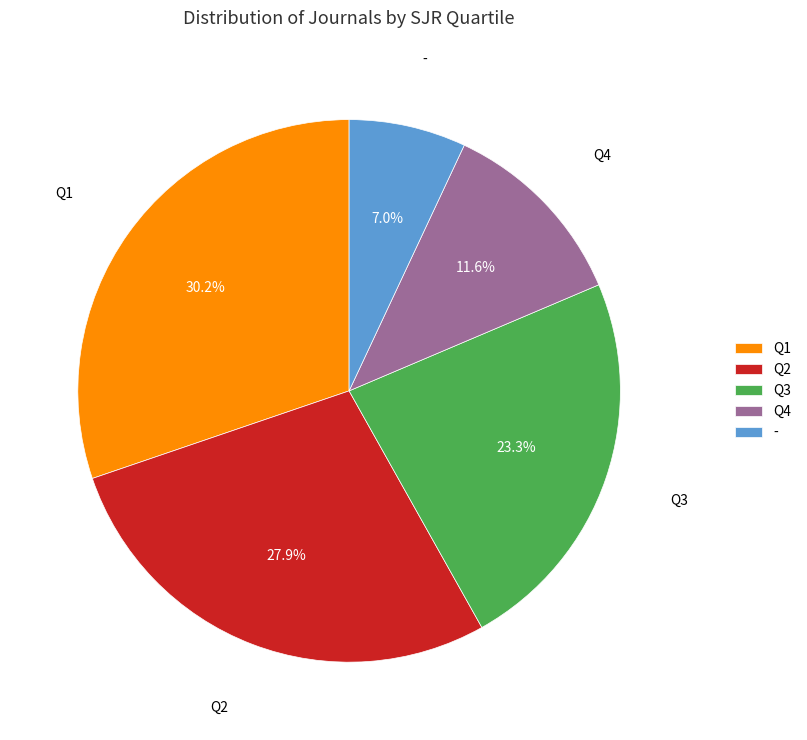

To the nearest percent, what is the combined percentage of Q2 and Q3?

51%